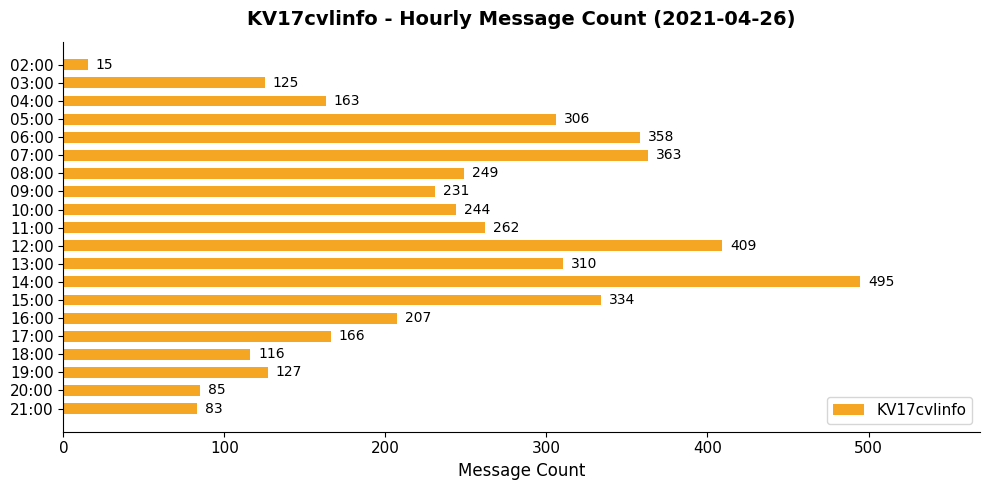

Between 18:00 and 07:00, which is larger?

07:00